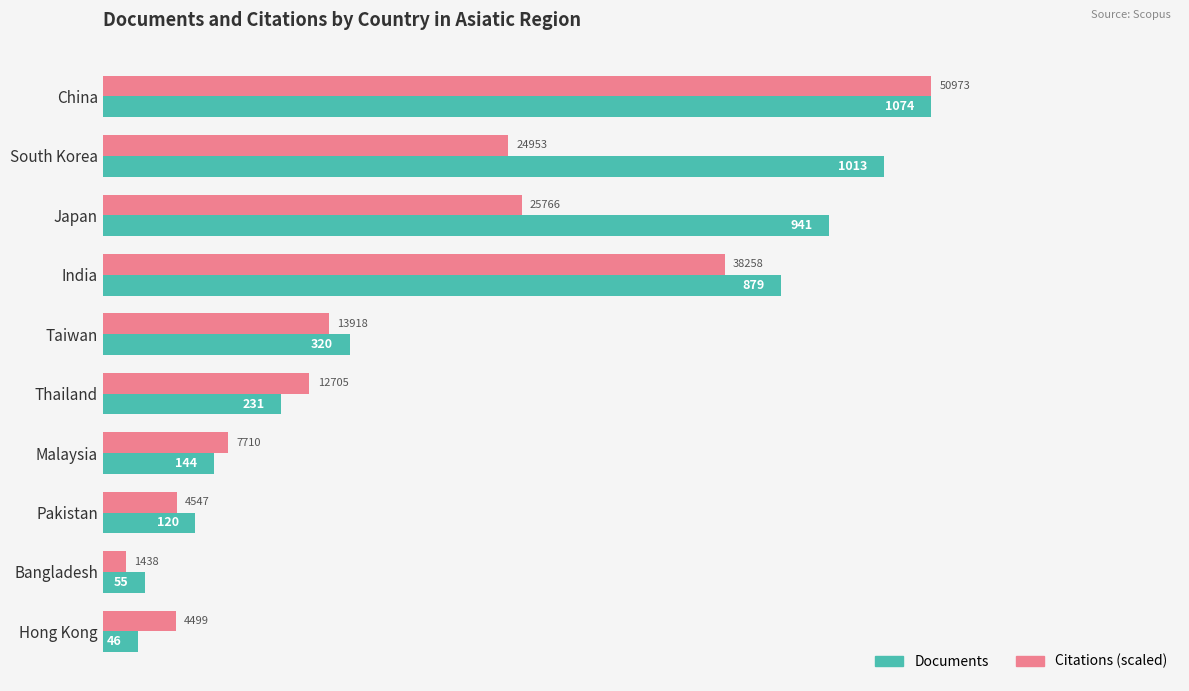

Between China and Thailand, which series saw the biggest shift?

Documents